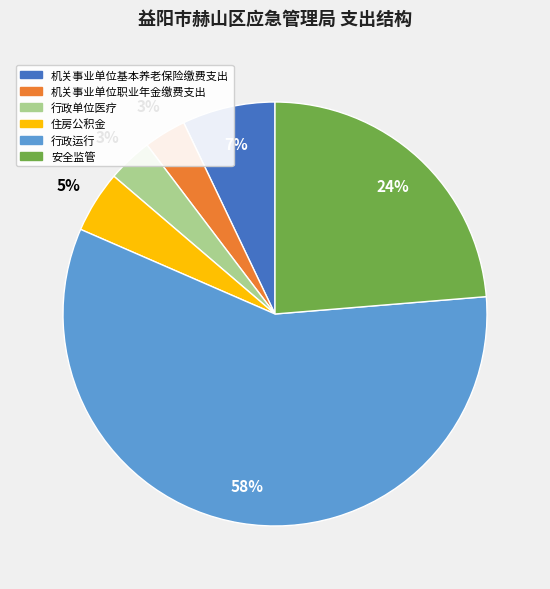

Between 行政运行 and 机关事业单位职业年金缴费支出, which is larger?

行政运行